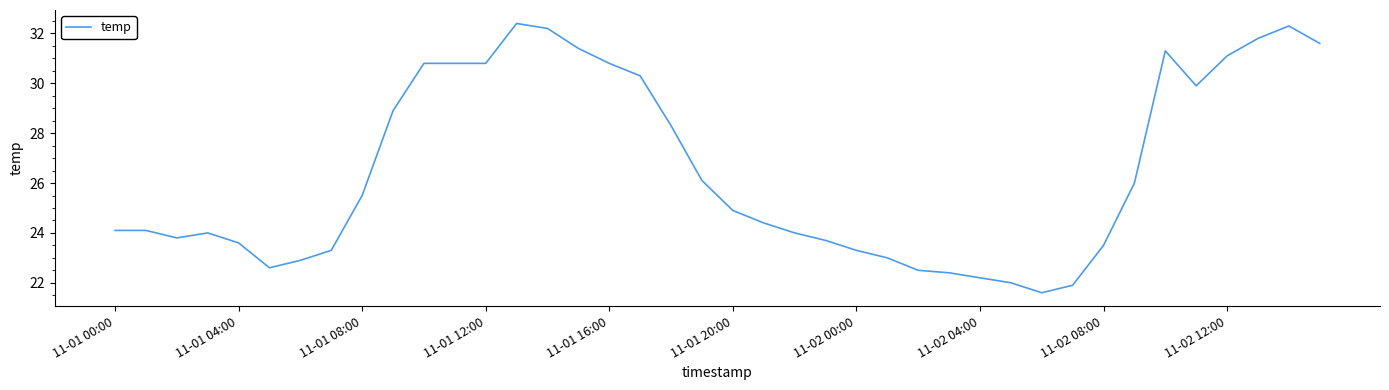

What is the greatest value displayed?

32.4